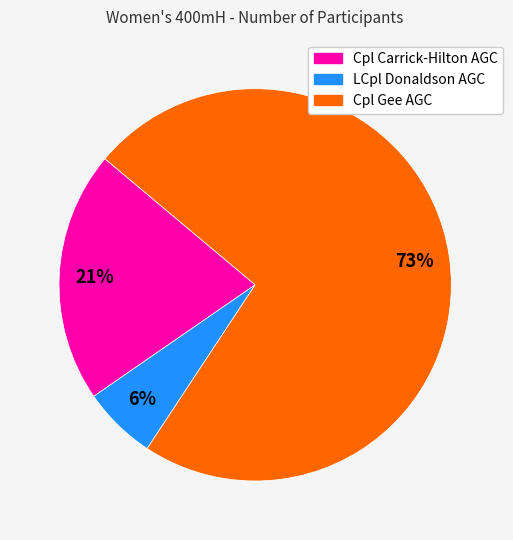

How many slices are in this pie chart?

3